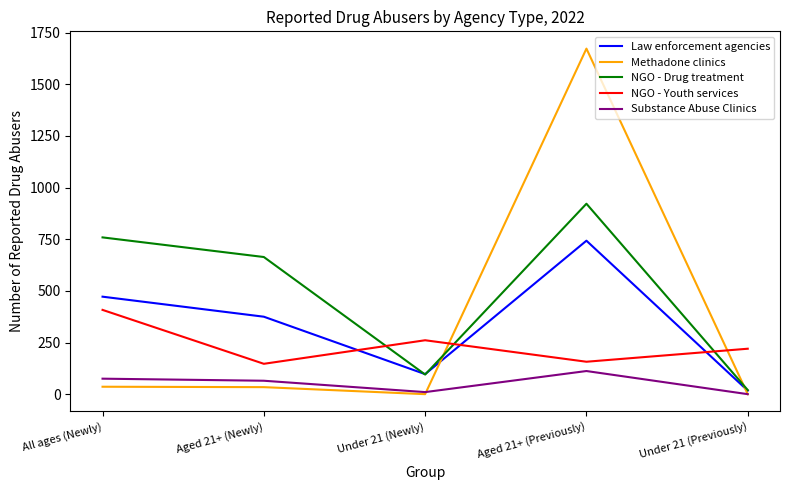

At which label is Law enforcement agencies closest to 380?

Aged 21+ (Newly)